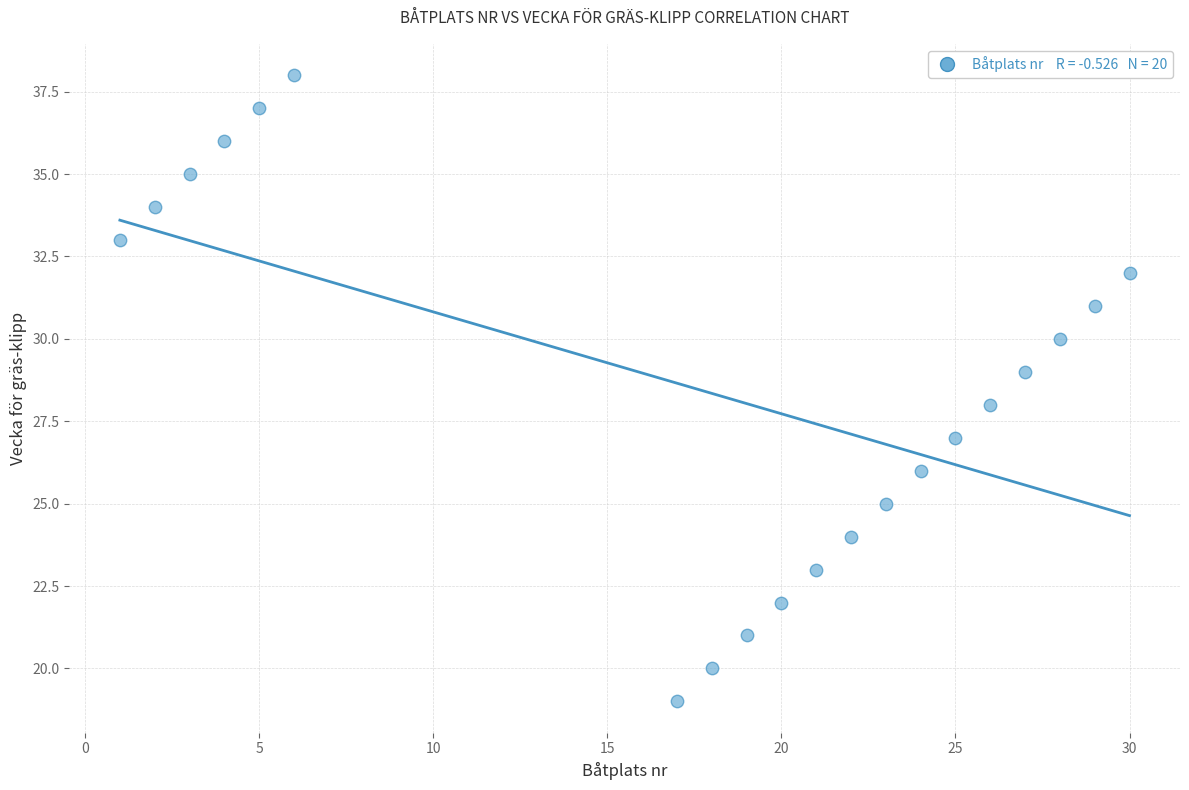

What is the range of X values (max minus min)?

29